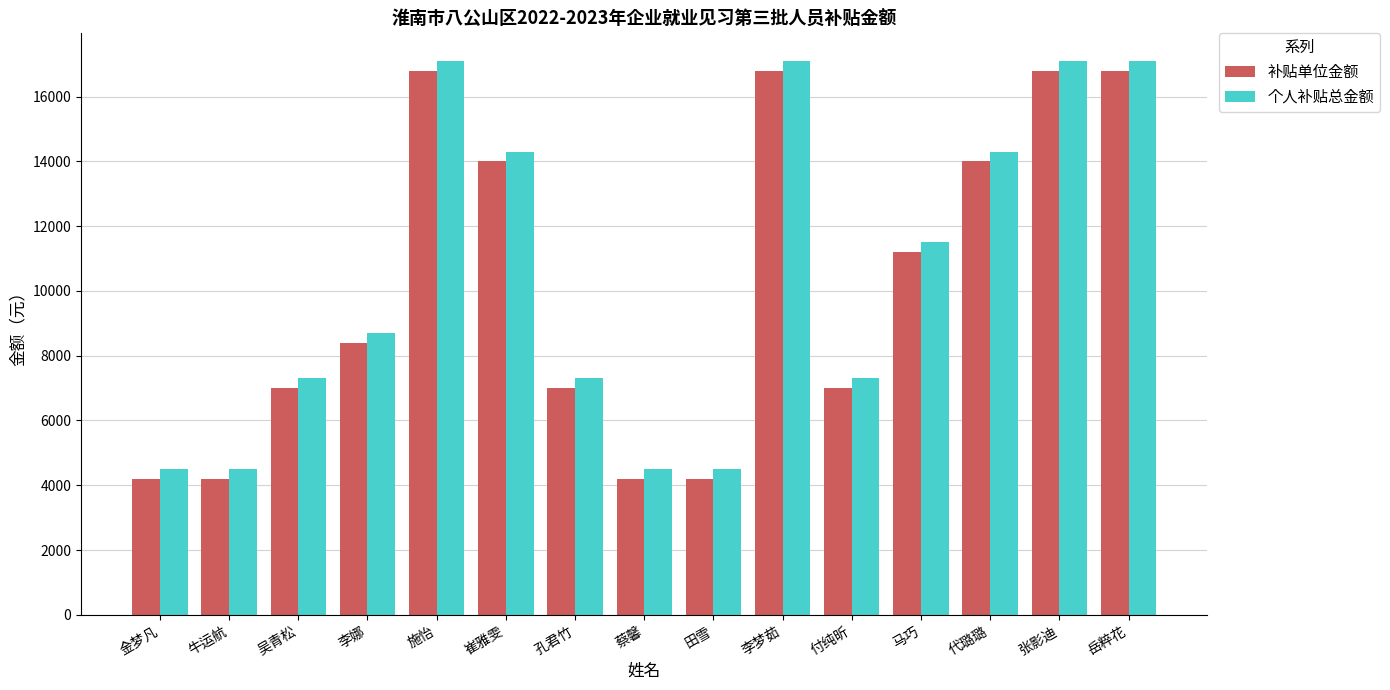

Count the 补贴单位金额 values in the range 4200 to 16800.

15